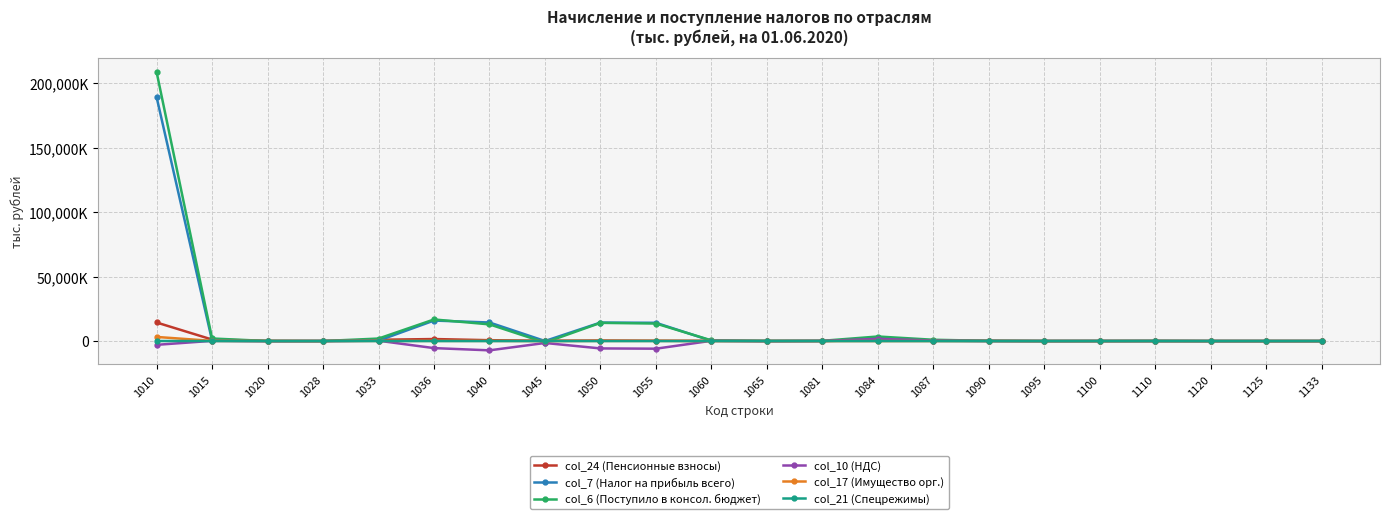

Where is the first local minimum for col_6 (Поступило в консол. бюджет)?

1028